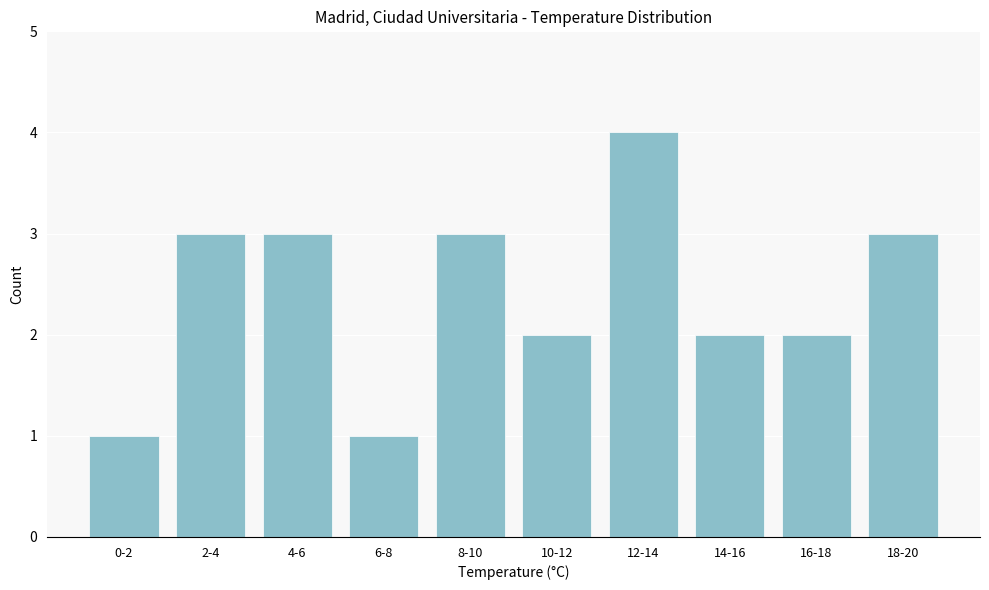

Reading left to right, extract all data points from this chart.

0-2=1	2-4=3	4-6=3	6-8=1	8-10=3	10-12=2	12-14=4	14-16=2	16-18=2	18-20=3